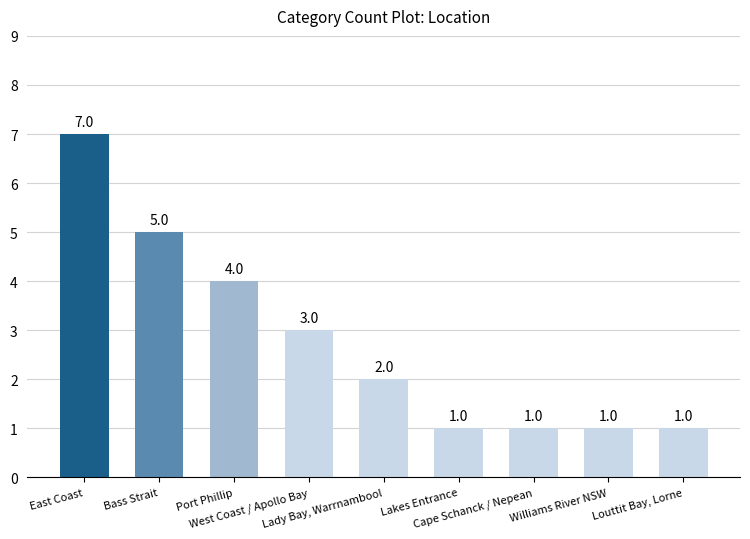

What position from the left is Lady Bay, Warrnambool?

5